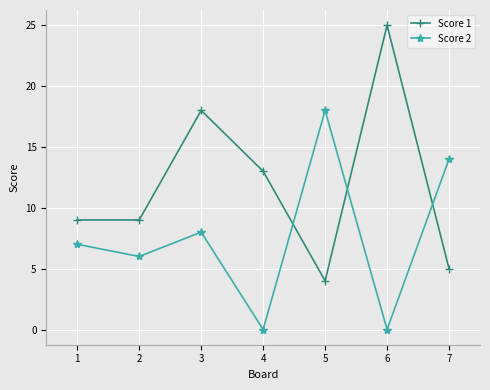

Where is the first local maximum for Score 1?

3